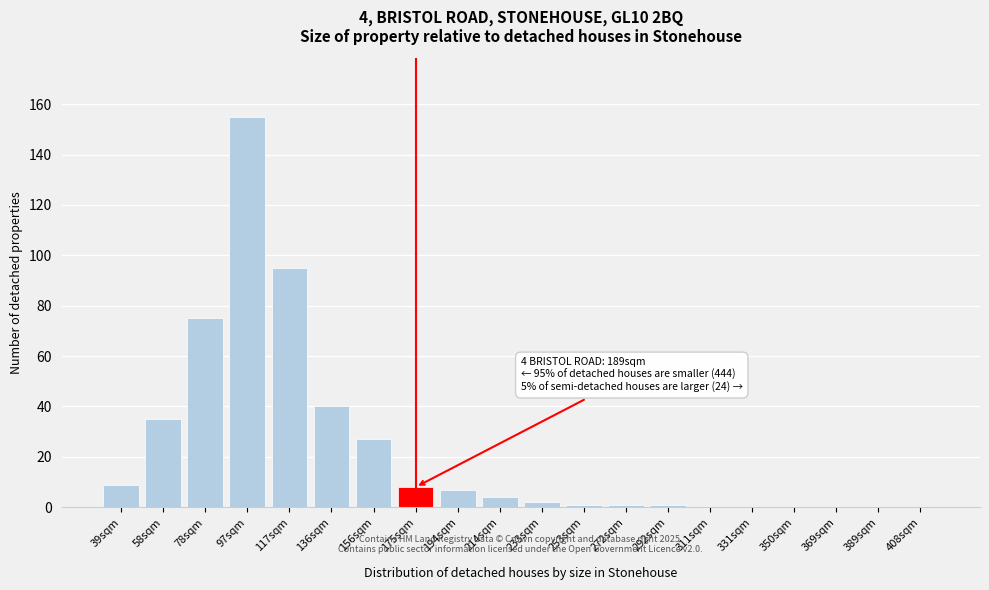

Reading left to right, extract all data points from this chart.

39sqm=9	58sqm=35	78sqm=75	97sqm=155	117sqm=95	136sqm=40	156sqm=27	175sqm=8	194sqm=7	214sqm=4	233sqm=2	253sqm=1	272sqm=1	292sqm=1	311sqm=0	331sqm=0	350sqm=0	369sqm=0	389sqm=0	408sqm=0